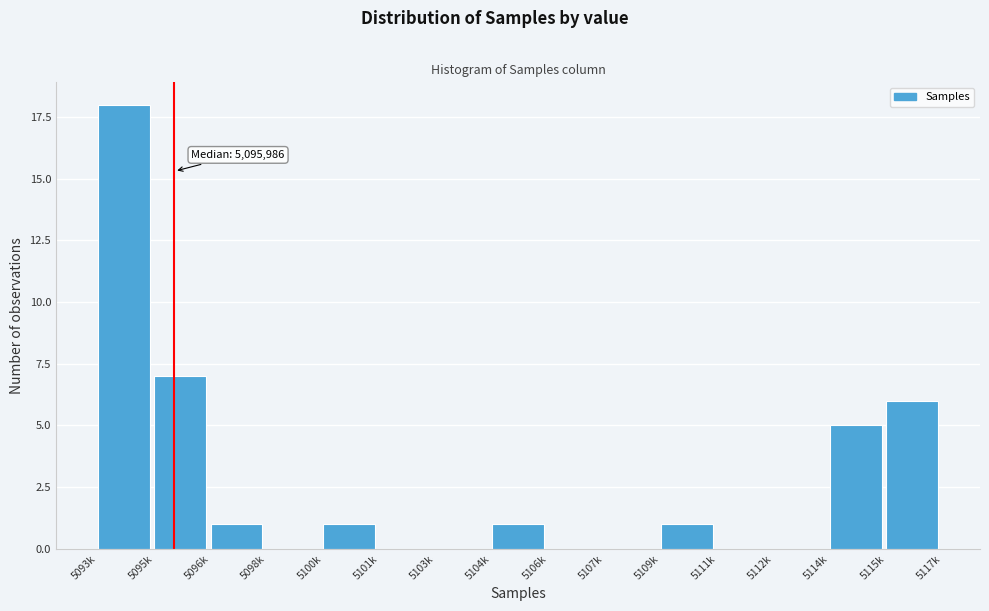

Reading left to right, extract all data points from this chart.

5093k=18	5095k=7	5096k=1	5098k=0	5100k=1	5101k=0	5103k=0	5104k=1	5106k=0	5107k=0	5109k=1	5111k=0	5112k=0	5114k=5	5115k=6